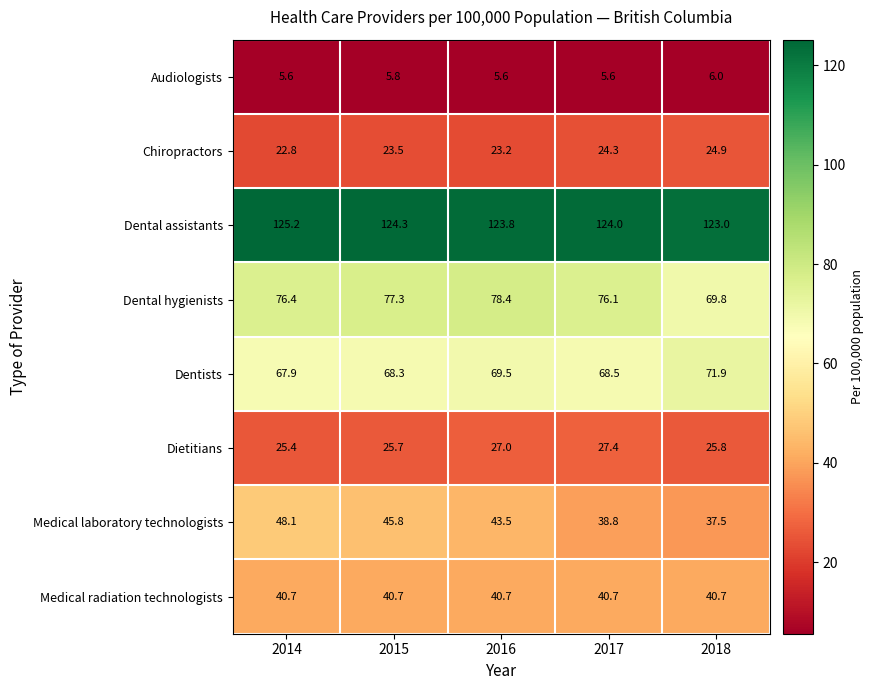

What is the average value of the Chiropractors series?

23.7